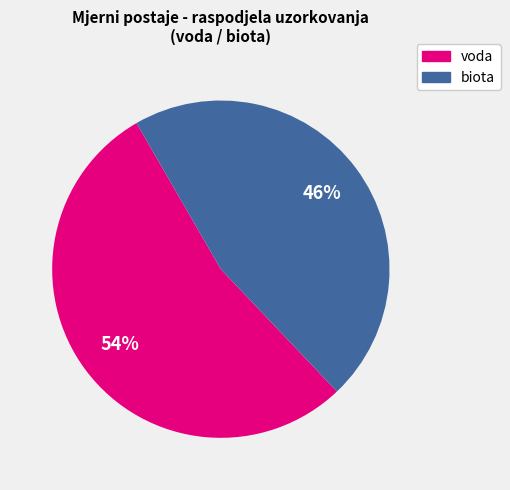

Which slice is the largest?

voda